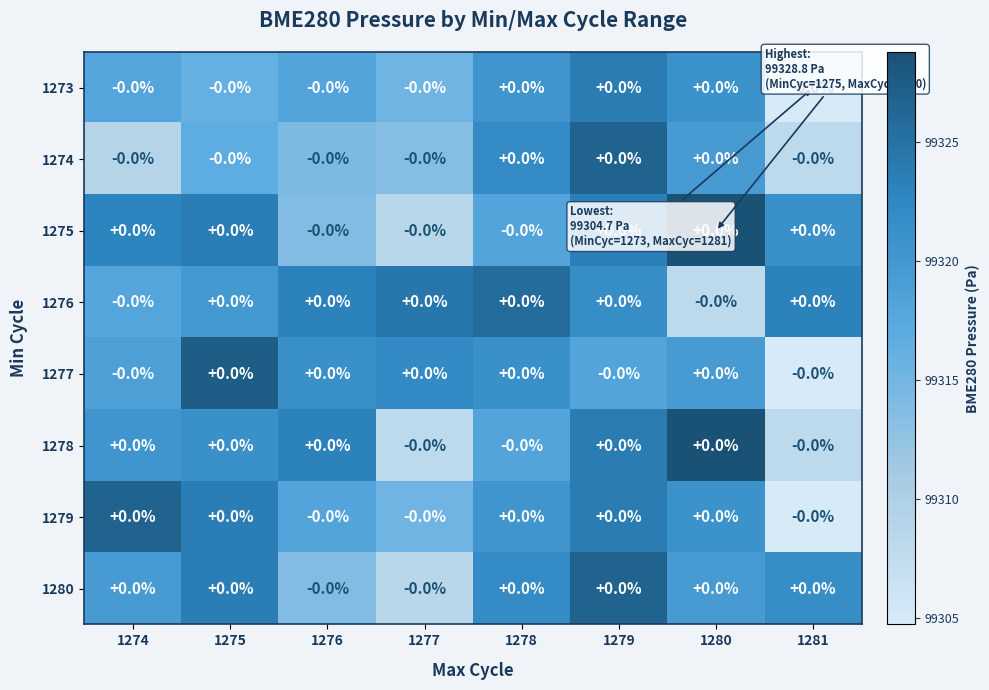

At which category is the sum across all series the highest?

1279